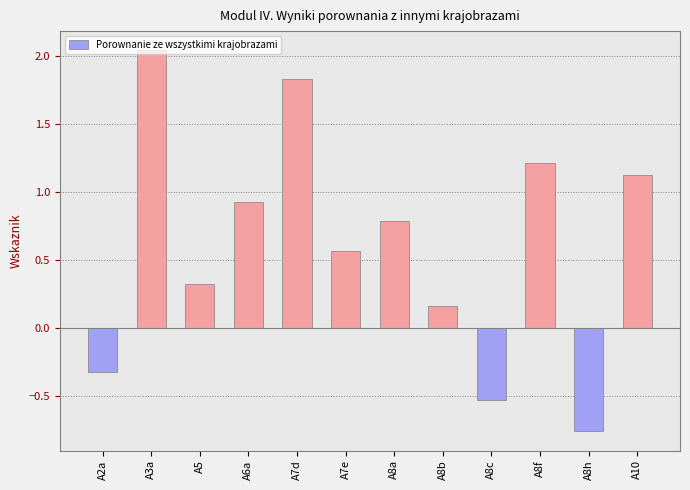

Rank the categories by value from highest to lowest.

A3a, A7d, A8f, A10, A6a, A8a, A7e, A5, A8b, A2a, A8c, A8h